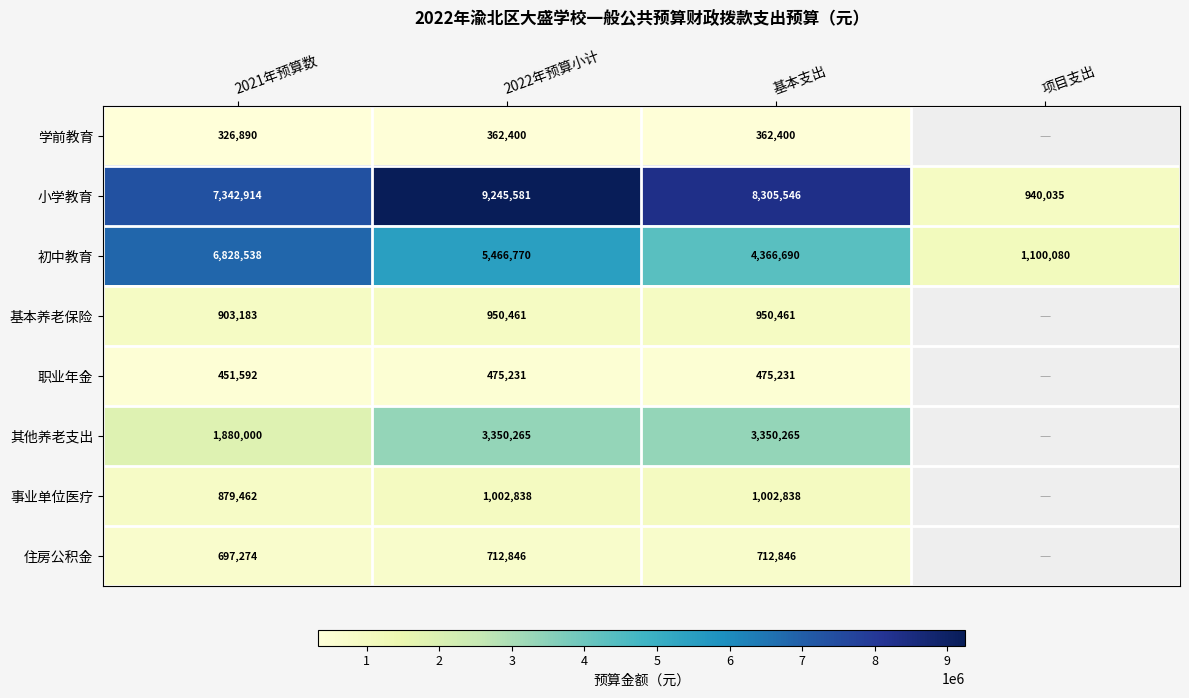

How many categories are shown in the chart?

4